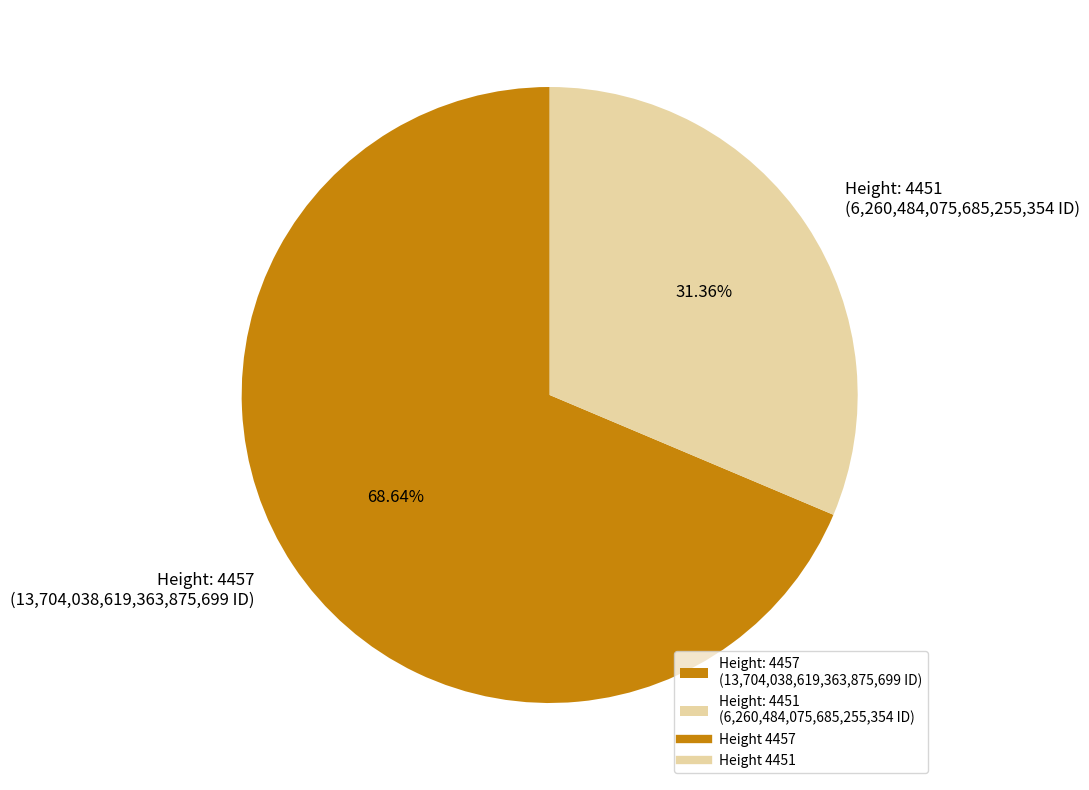

What is the ratio of the value at Height: 4457 (13,704,038,619,363,875,699 ID) to the value at Height: 4451 (6,260,484,075,685,255,354 ID)?

2.2